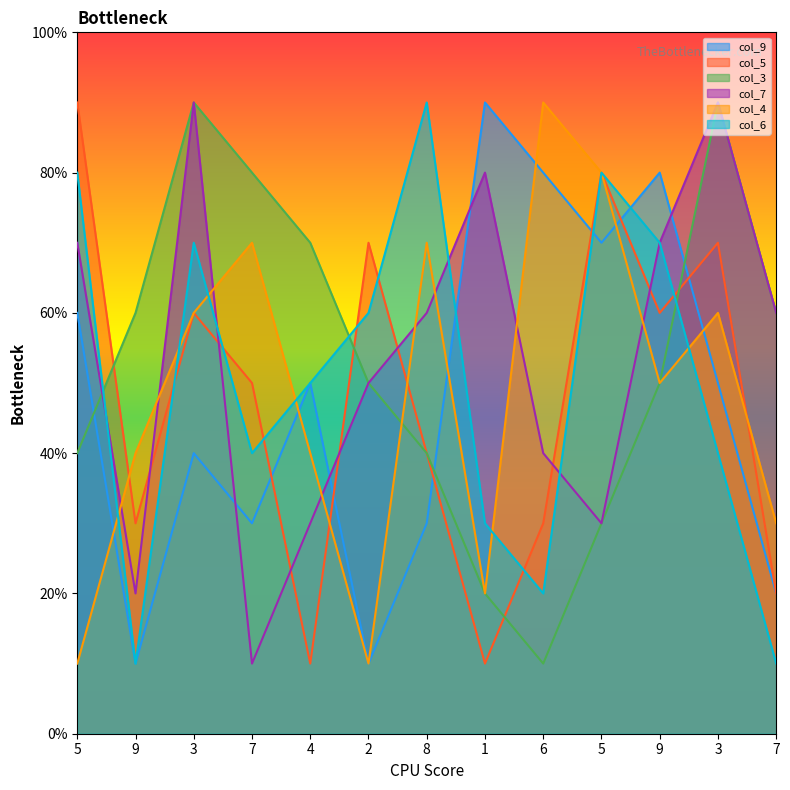

Reading left to right, what are all the values shown in this chart?

col_9: 6	1	4	3	5	1	3	9	8	7	8	5	2
col_5: 9	3	6	5	1	7	4	1	3	8	6	7	2
col_3: 4	6	9	8	7	5	4	2	1	3	5	9	6
col_7: 7	2	9	1	3	5	6	8	4	3	7	9	6
col_4: 1	4	6	7	4	1	7	2	9	8	5	6	3
col_6: 8	1	7	4	5	6	9	3	2	8	7	4	1